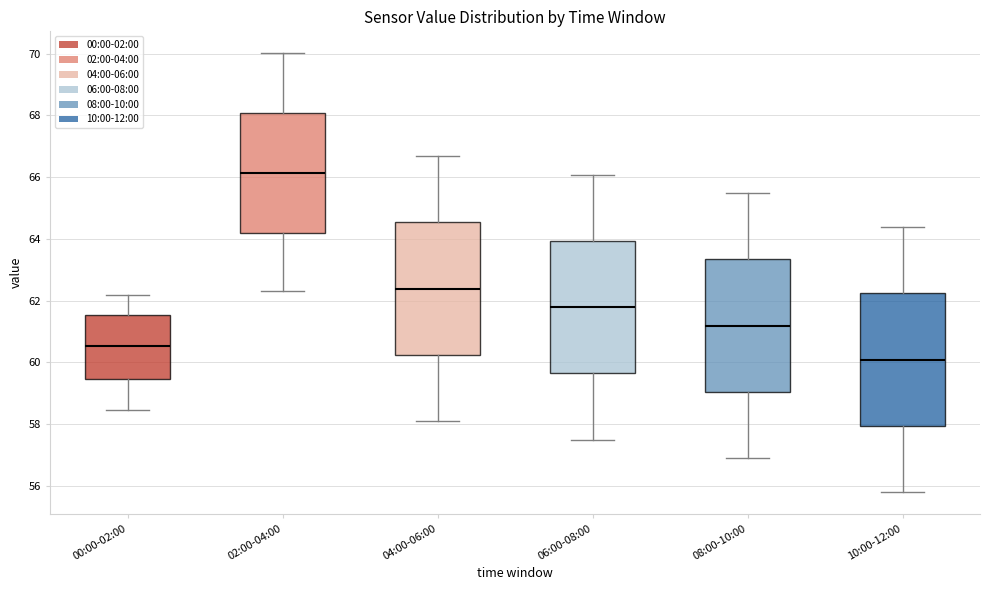

Reading left to right, transcribe this box plot: for each box, give where its median line is, the range the box spans, and where its two whiskers end, as read against the y-axis. The values are not printed on the chart, so give them approximately, as read against the axis.

00:00-02:00: median 60.6, box 59.4 to 61.6, whiskers 58.4 to 62.2
02:00-04:00: median 66.2, box 64.2 to 68.0, whiskers 62.4 to 70.0
04:00-06:00: median 62.4, box 60.2 to 64.6, whiskers 58.2 to 66.6
06:00-08:00: median 61.8, box 59.6 to 64.0, whiskers 57.6 to 66.0
08:00-10:00: median 61.2, box 59.0 to 63.4, whiskers 57.0 to 65.4
10:00-12:00: median 60.0, box 58.0 to 62.2, whiskers 55.8 to 64.4